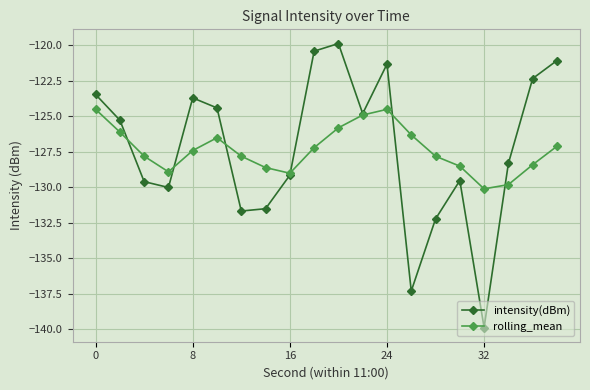

How many lines are shown in the chart?

2